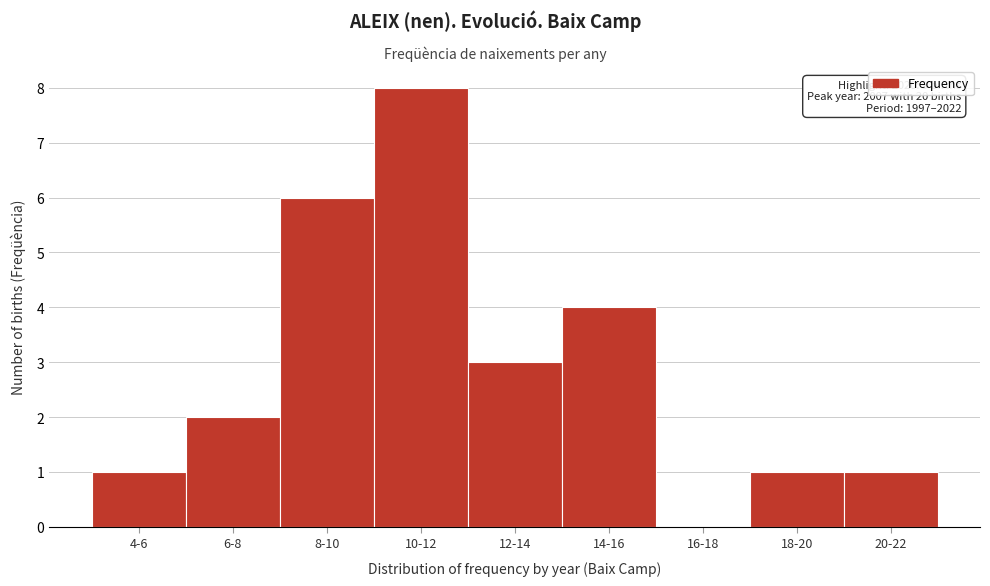

Reading right to left, what are all the values shown in this chart?

20-22=1	18-20=1	16-18=0	14-16=4	12-14=3	10-12=8	8-10=6	6-8=2	4-6=1